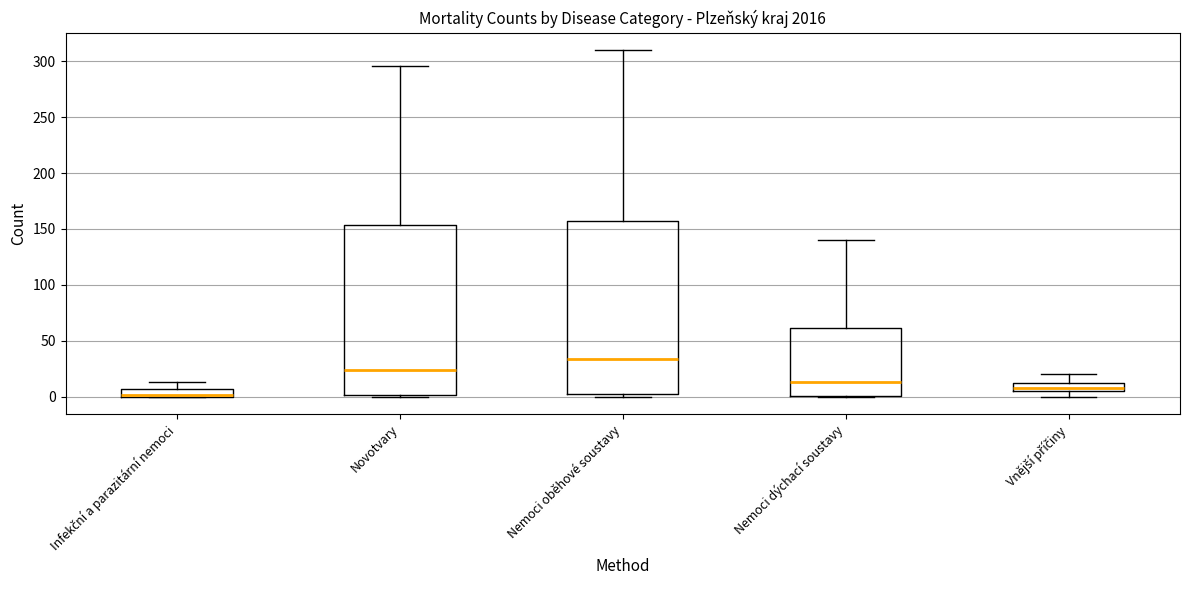

Which box's median line is the lowest?

Infekční a parazitární nemoci